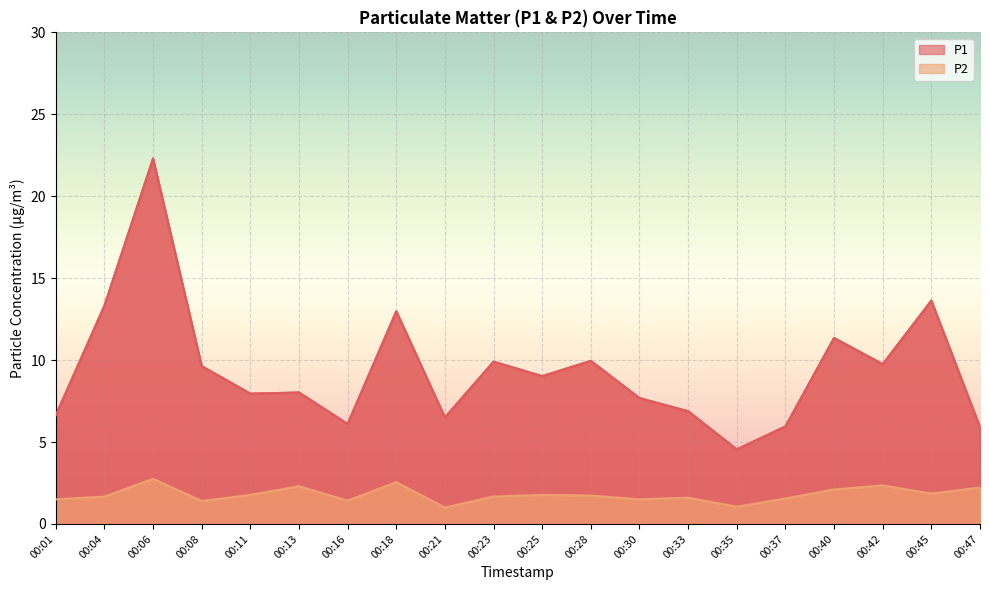

Rank the series by their average value, from highest to lowest.

P1, P2